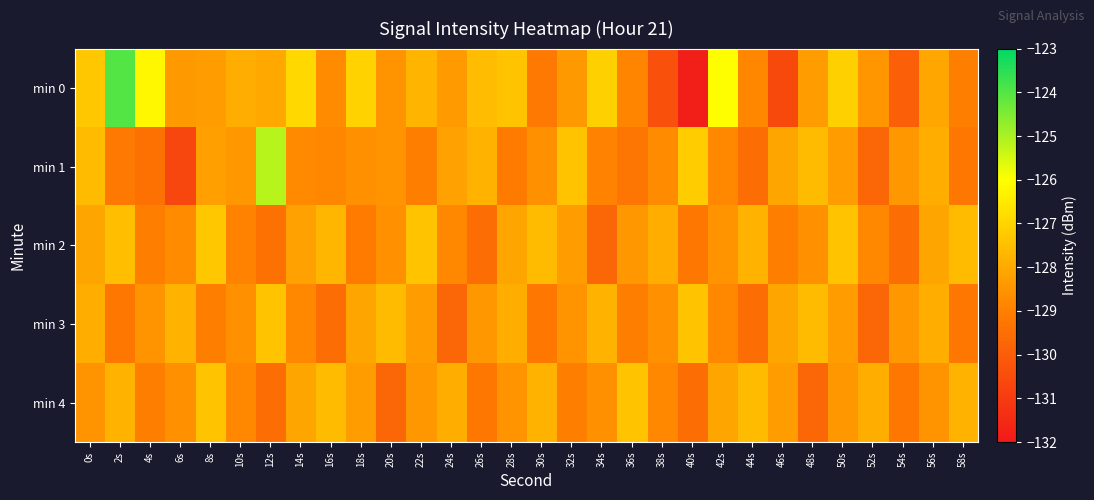

Which series has the largest total across all categories?

min 0